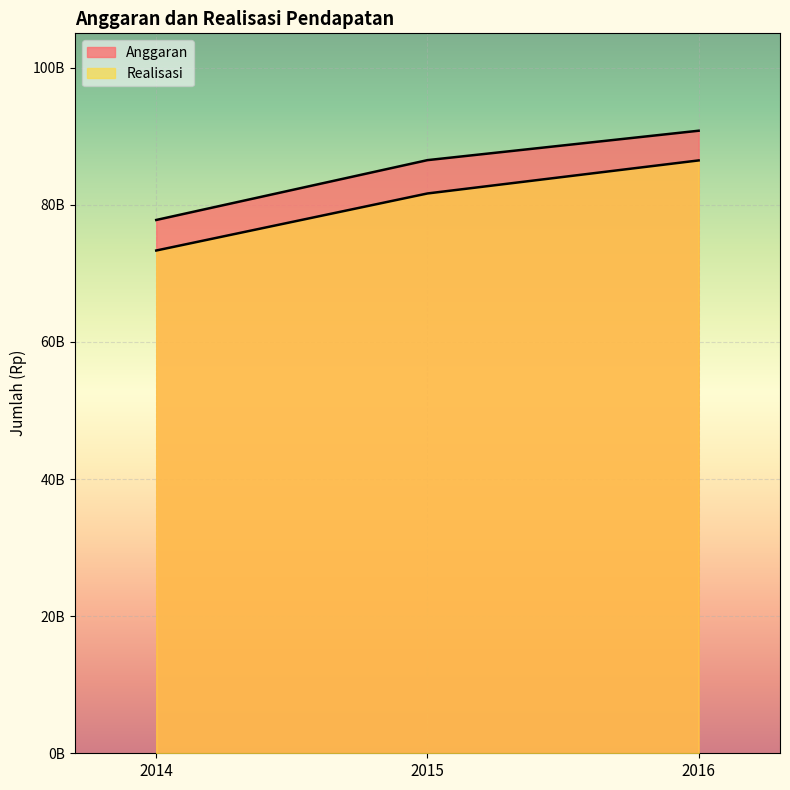

What is the minimum value for Realisasi?

73326110163